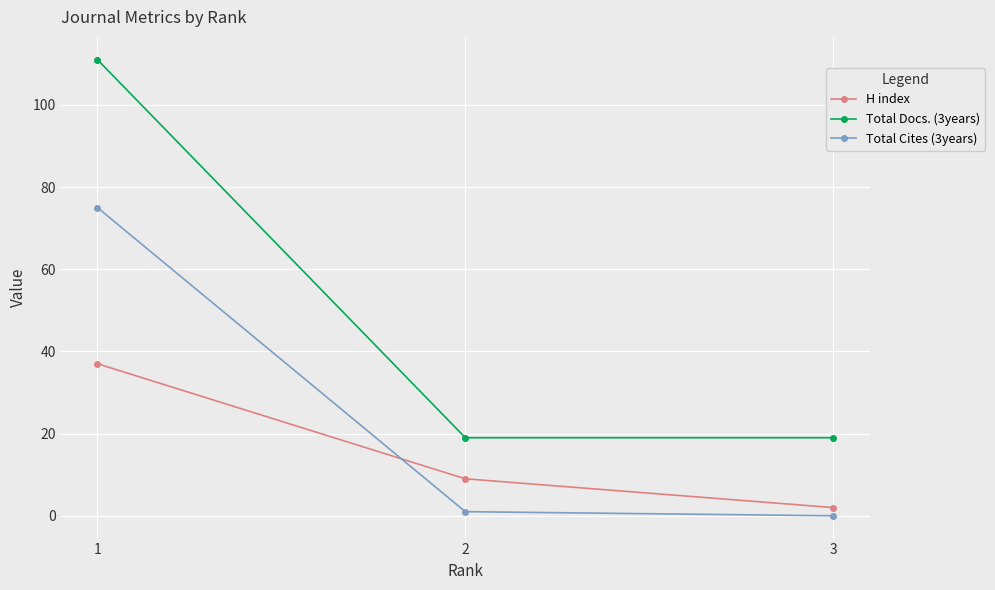

What is the spread (max minus min) of values at 3?

19